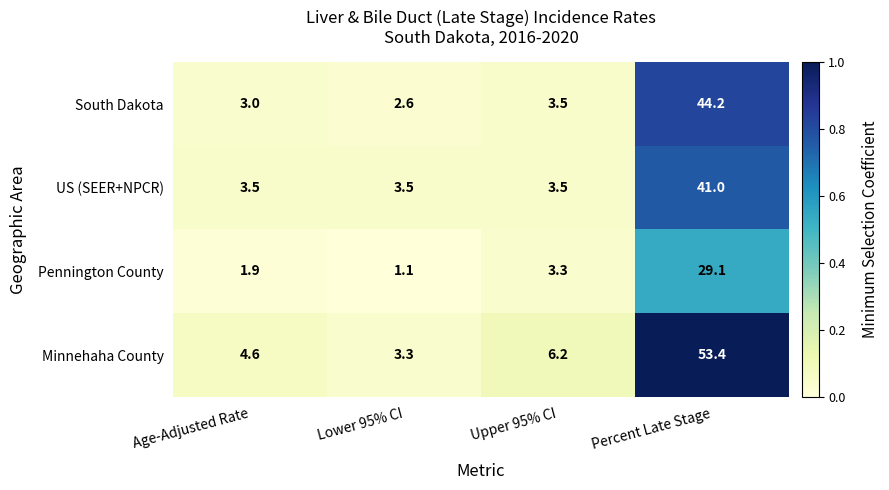

What is the greatest value displayed?

53.4